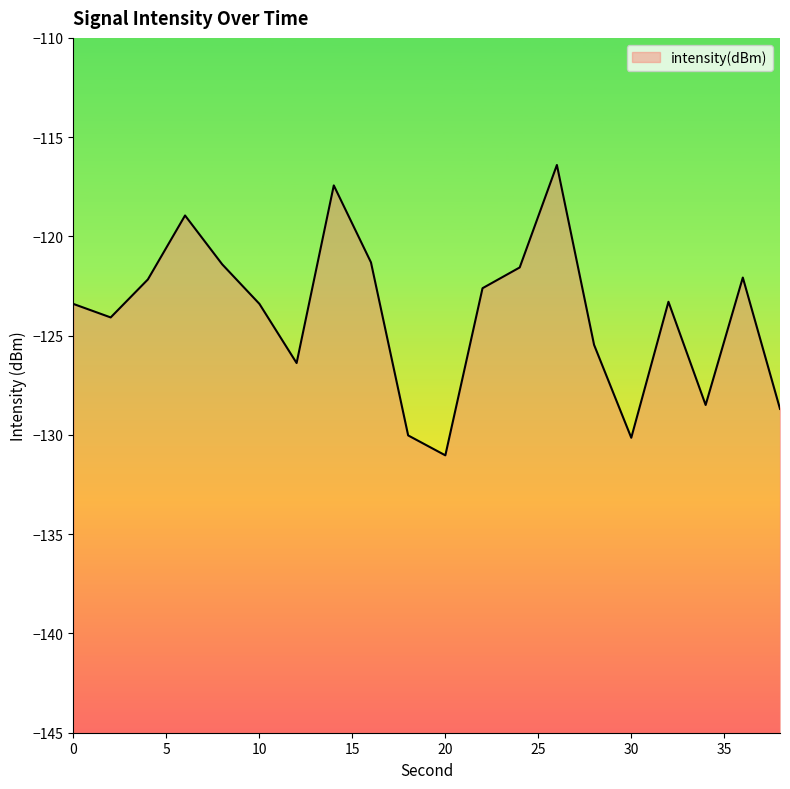

What is the value of the 17th point from the left?

-123.3